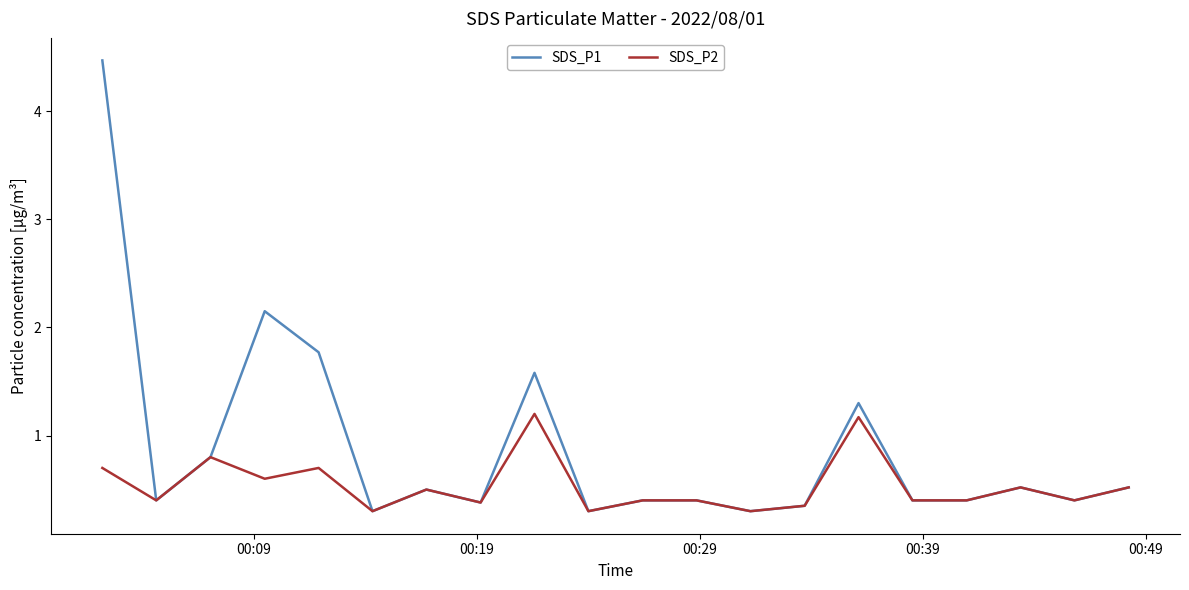

Which series has the widest spread of values?

SDS_P1